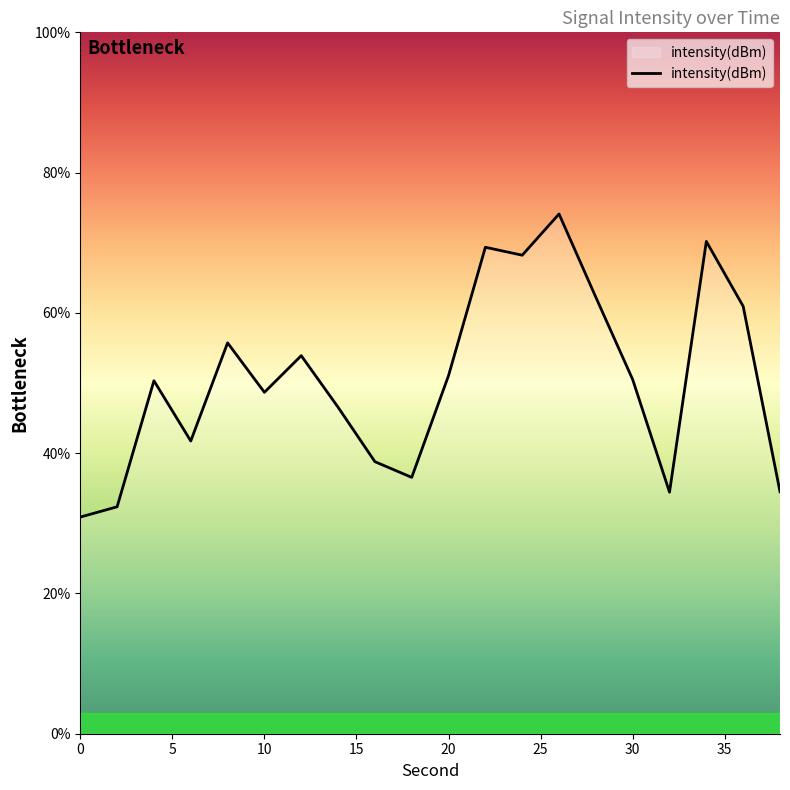

What is the minimum value shown in the chart?

30.9